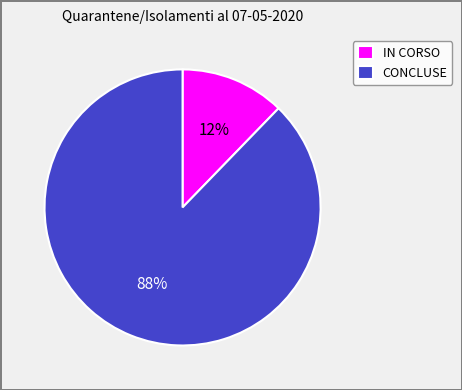

Is it true that IN CORSO is 3% of the pie?

False